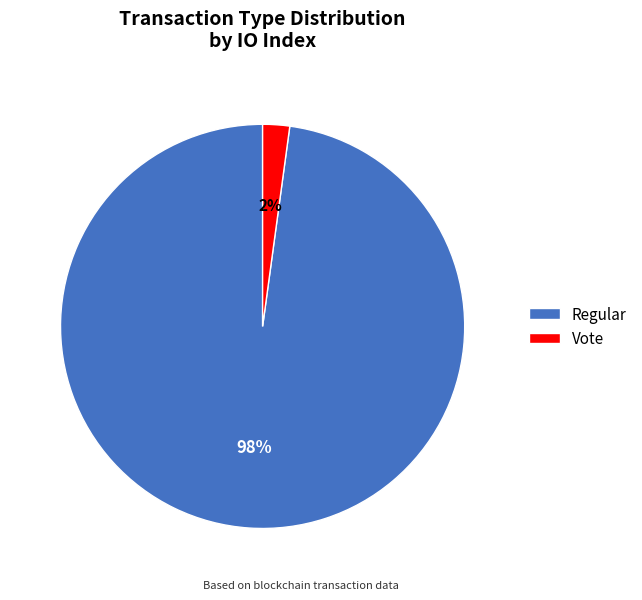

Which slice is the smallest?

Vote